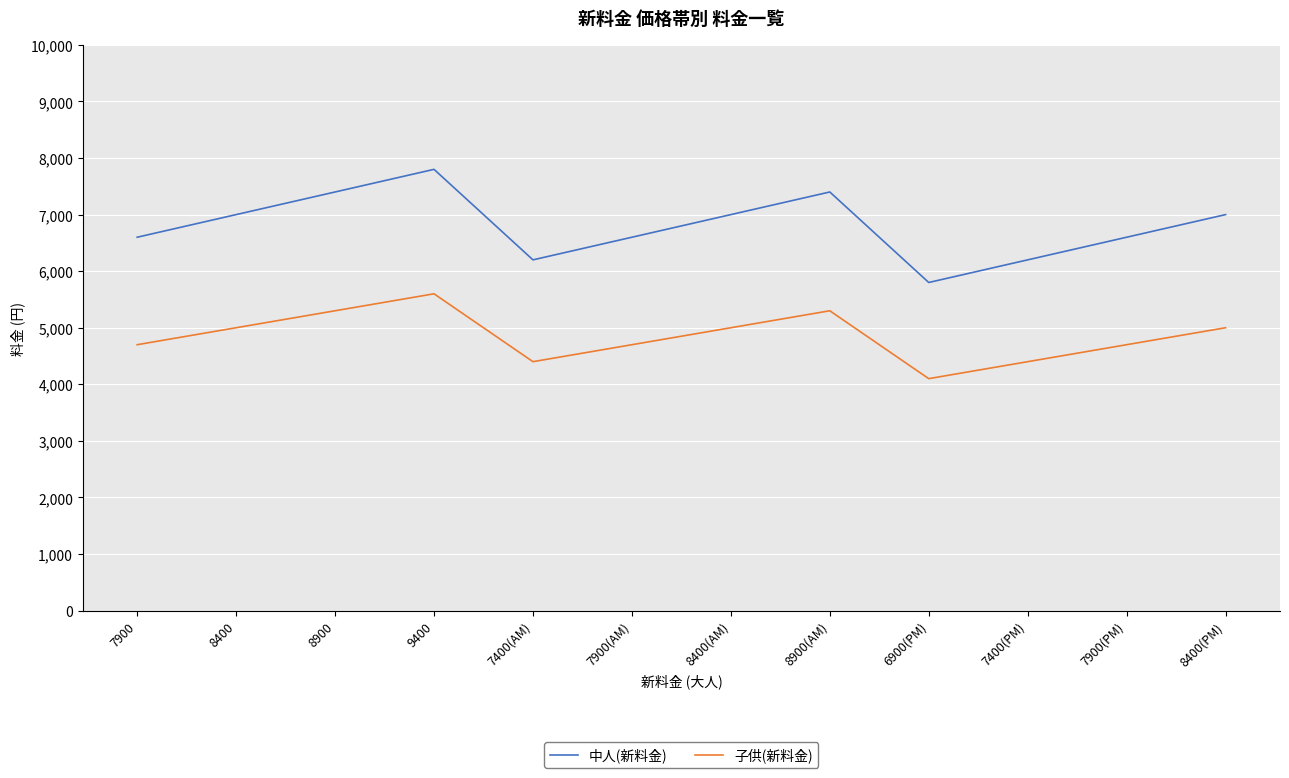

What is the sum of all 中人(新料金) values?

81600